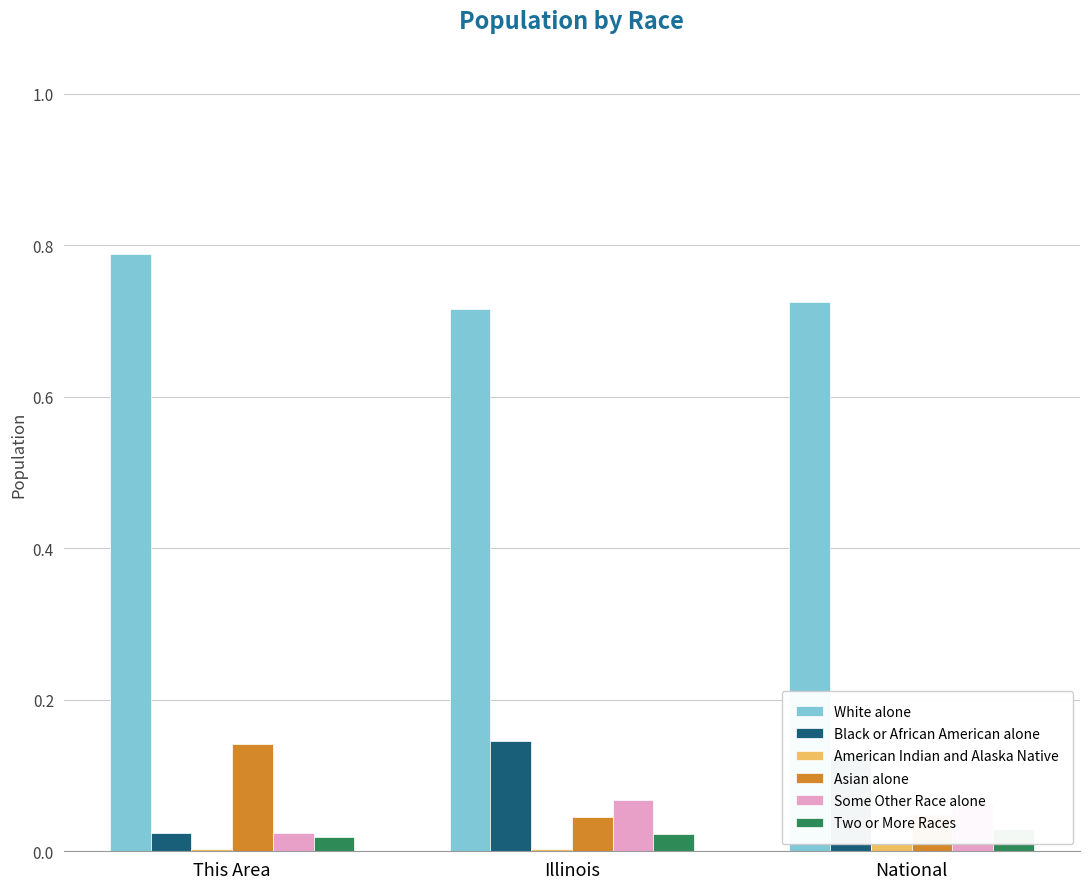

At This Area, list the series in order from smallest to largest.

American Indian and Alaska Native, Two or More Races, Black or African American alone, Some Other Race alone, Asian alone, White alone